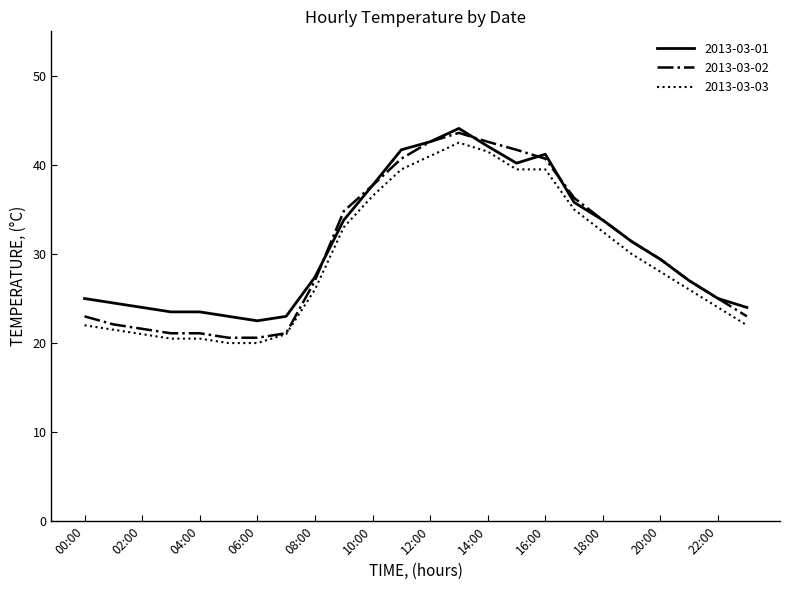

Which series has the widest spread of values?

2013-03-02